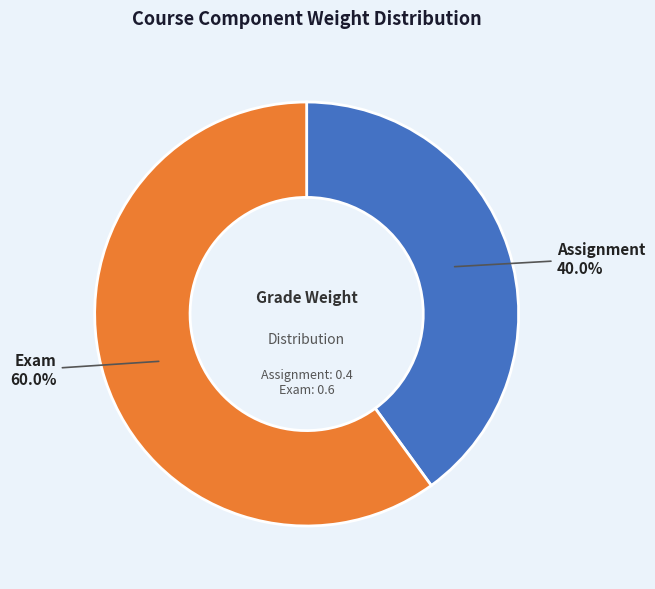

Is there a majority slice in this chart?

Yes